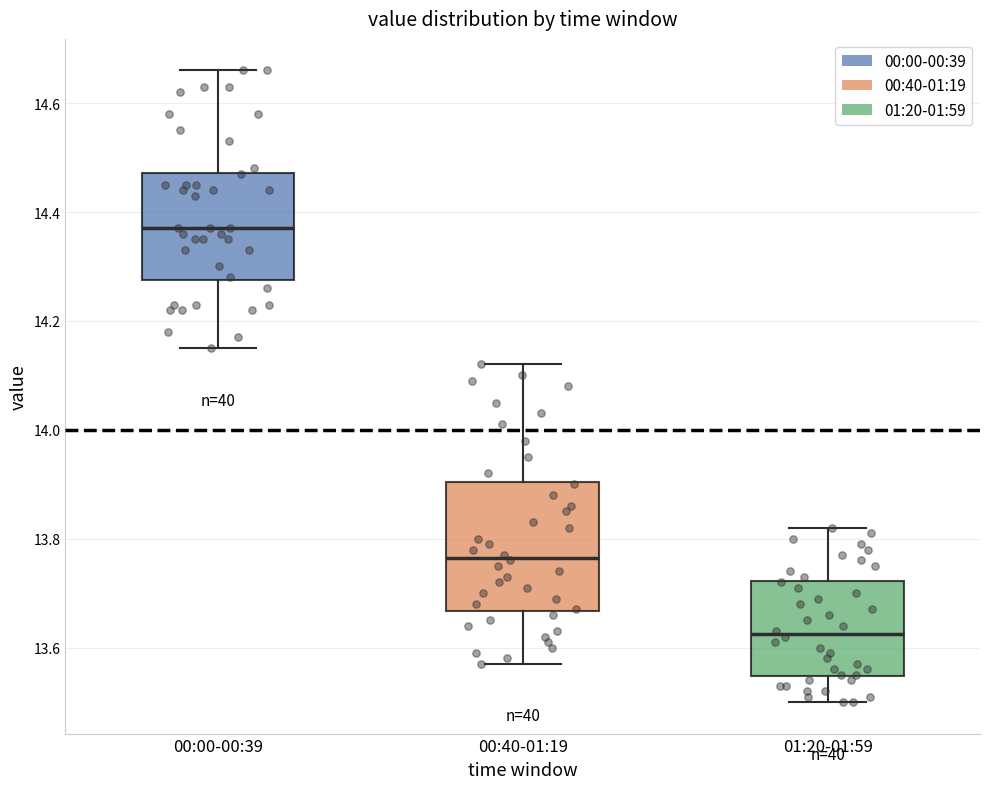

Reading left to right, read every box against the y-axis: the position of its median line, the range the box covers, and the ends of its whiskers. The values are not printed on the chart, so give them approximately, as read against the axis.

00:00-00:39: median 14.38, box 14.28 to 14.48, whiskers 14.16 to 14.66
00:40-01:19: median 13.76, box 13.66 to 13.90, whiskers 13.58 to 14.12
01:20-01:59: median 13.62, box 13.54 to 13.72, whiskers 13.50 to 13.82